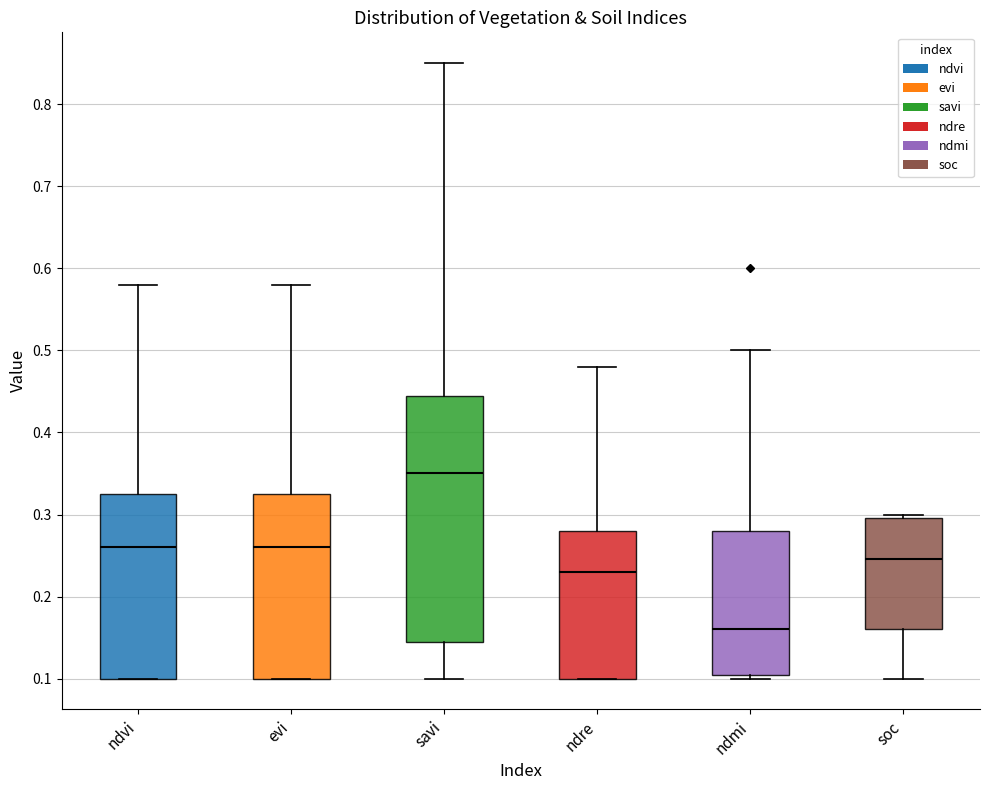

Reading left to right, transcribe this box plot: for each box, give where its median line is, the range the box spans, and where its two whiskers end, as read against the y-axis. The values are not printed on the chart, so give them approximately, as read against the axis.

ndvi: median 0.26, box 0.10 to 0.33, whiskers 0.10 to 0.58
evi: median 0.26, box 0.10 to 0.33, whiskers 0.10 to 0.58
savi: median 0.35, box 0.15 to 0.45, whiskers 0.10 to 0.85
ndre: median 0.23, box 0.10 to 0.28, whiskers 0.10 to 0.48
ndmi: median 0.16, box 0.11 to 0.28, whiskers 0.10 to 0.50
soc: median 0.25, box 0.16 to 0.30, whiskers 0.10 to 0.30 (just above the box's upper edge)